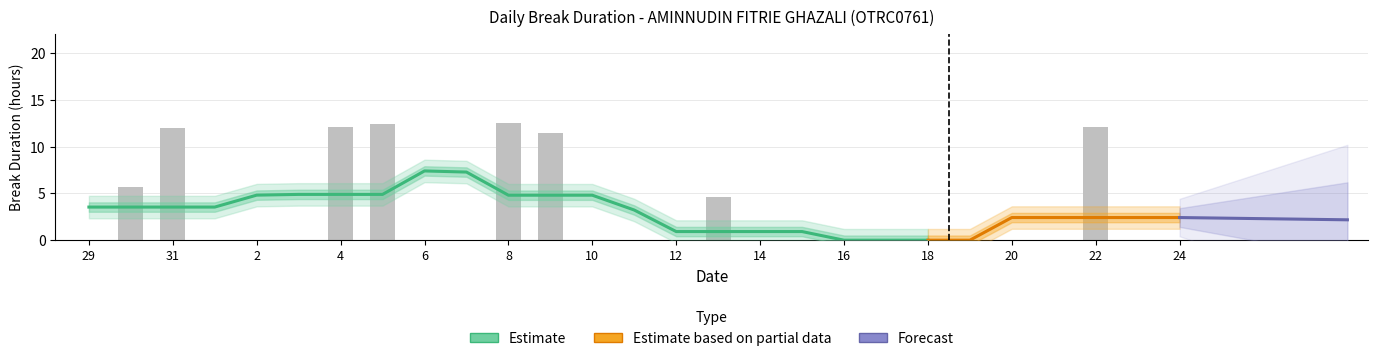

How many positive values are there?

8